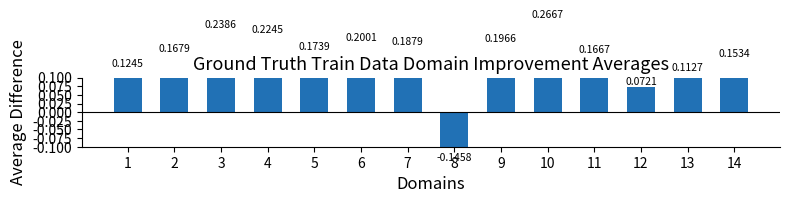

Reading left to right, extract all data points from this chart.

0.1	0.2	0.2	0.2	0.2	0.2	0.2	-0.1	0.2	0.3	0.2	0.1	0.1	0.2